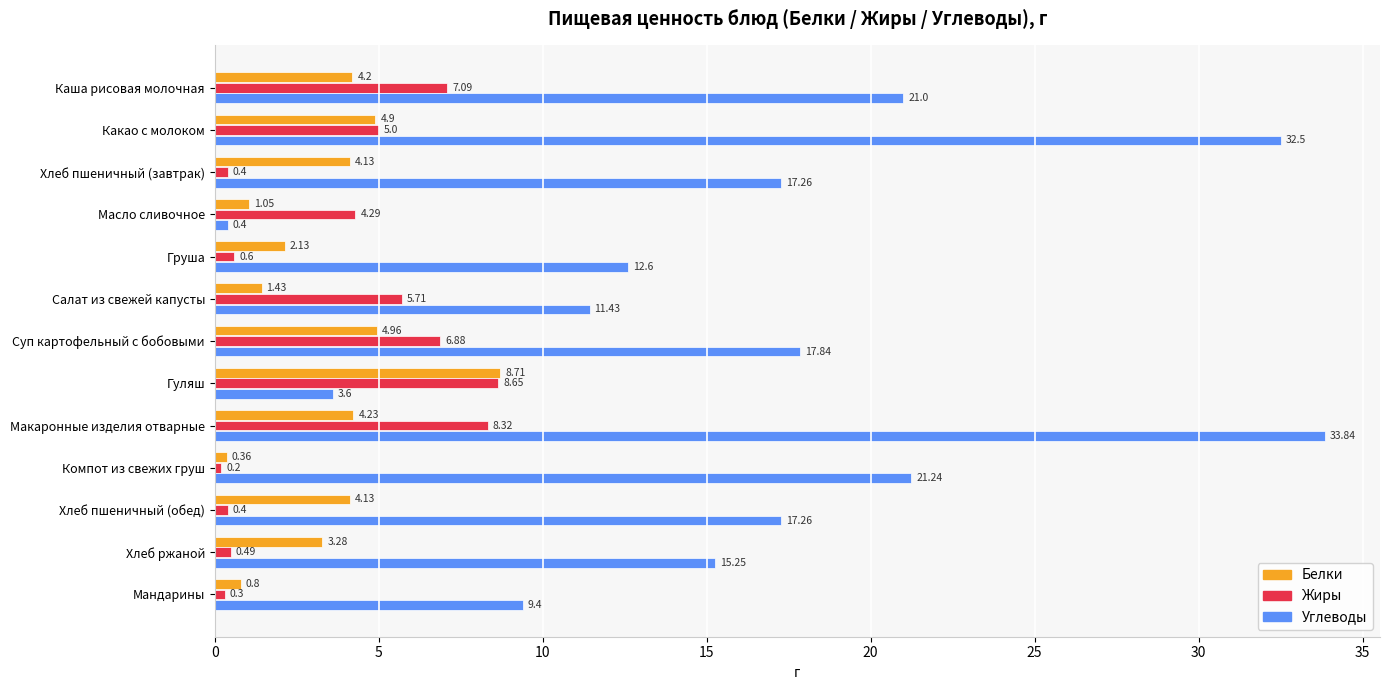

Is the value of Жиры at Суп картофельный с бобовыми greater than the value of Углеводы at Макаронные изделия отварные?

No